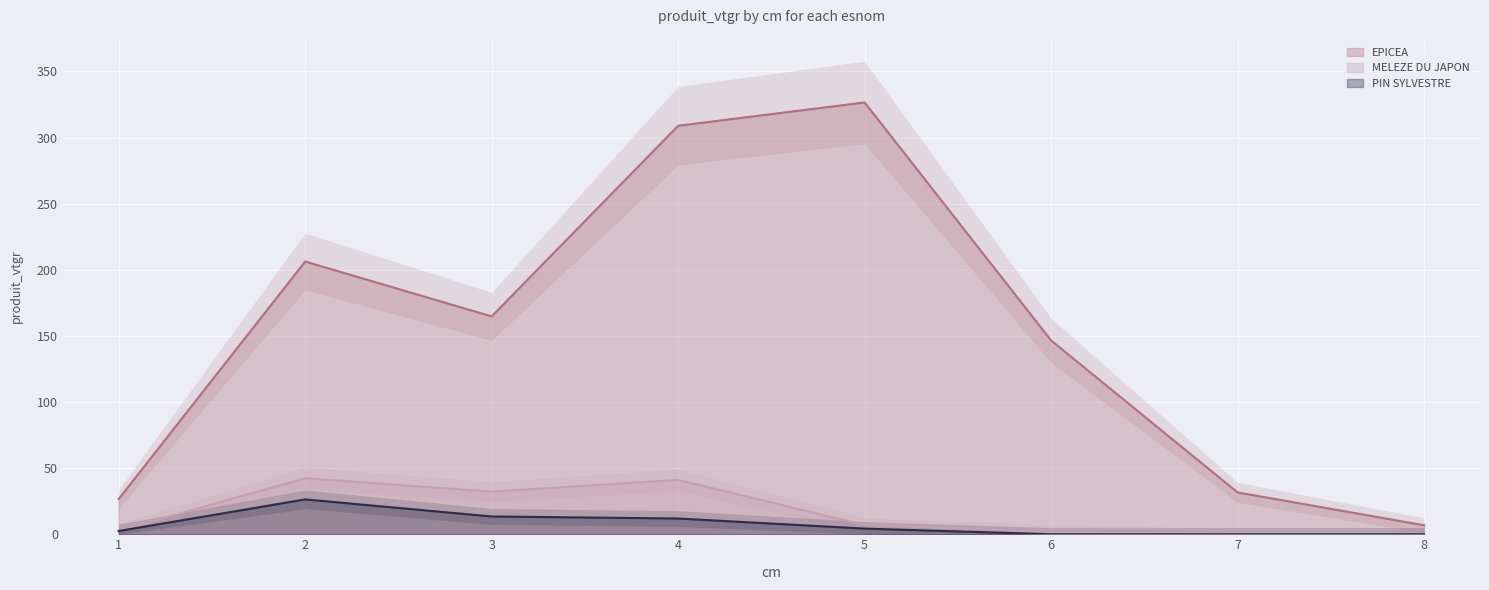

True or false: MELEZE DU JAPON has a value of 28.6 at 2.

False